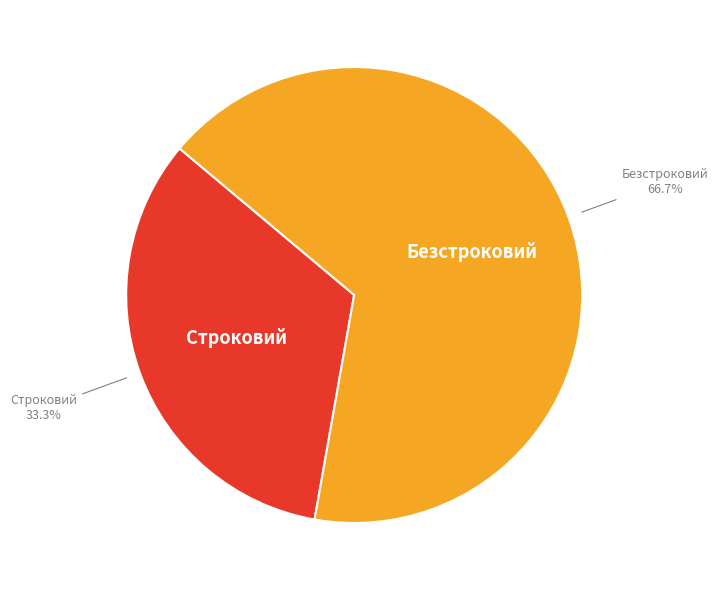

What percentage is the Безстроковий slice, to the nearest percent?

67%